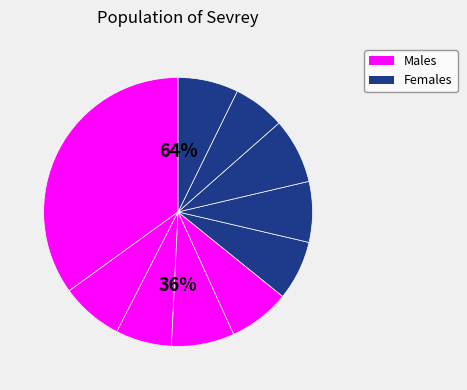

How many slices are in this pie chart?

10